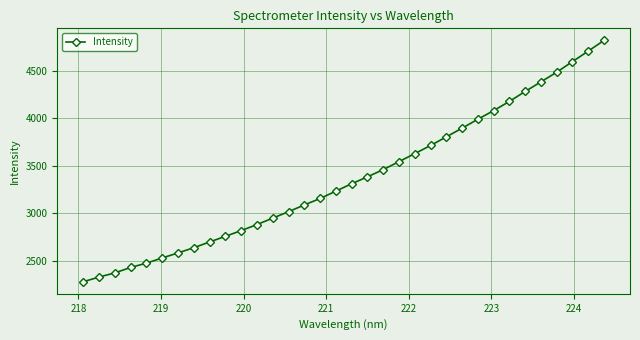

What is the smallest value displayed?

2280.7